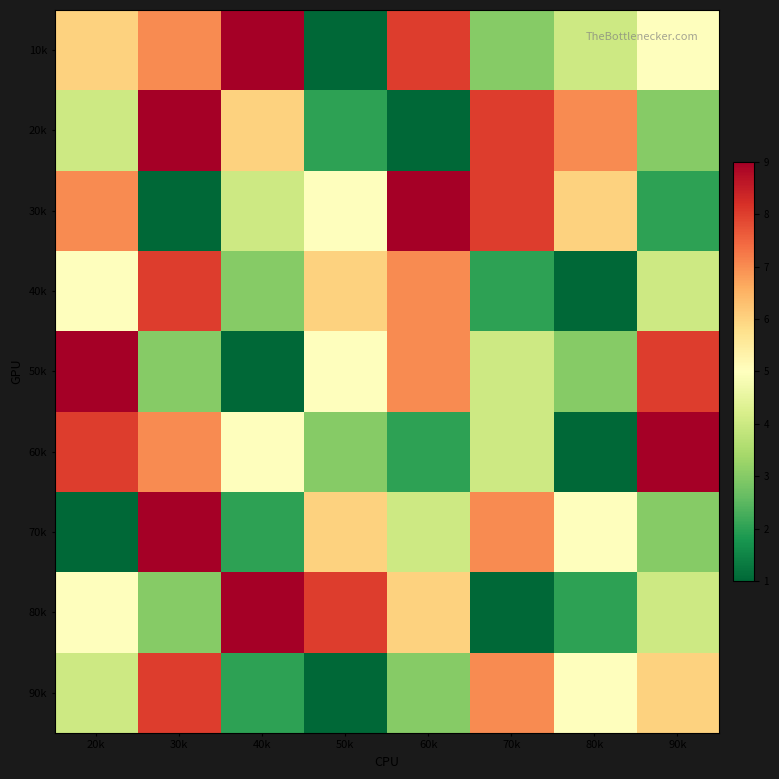

What is the total value across all series at 60k?

47